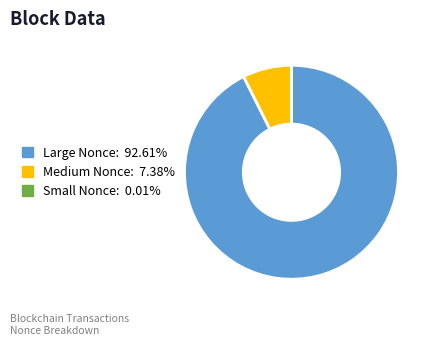

Is there a majority slice in this chart?

Yes